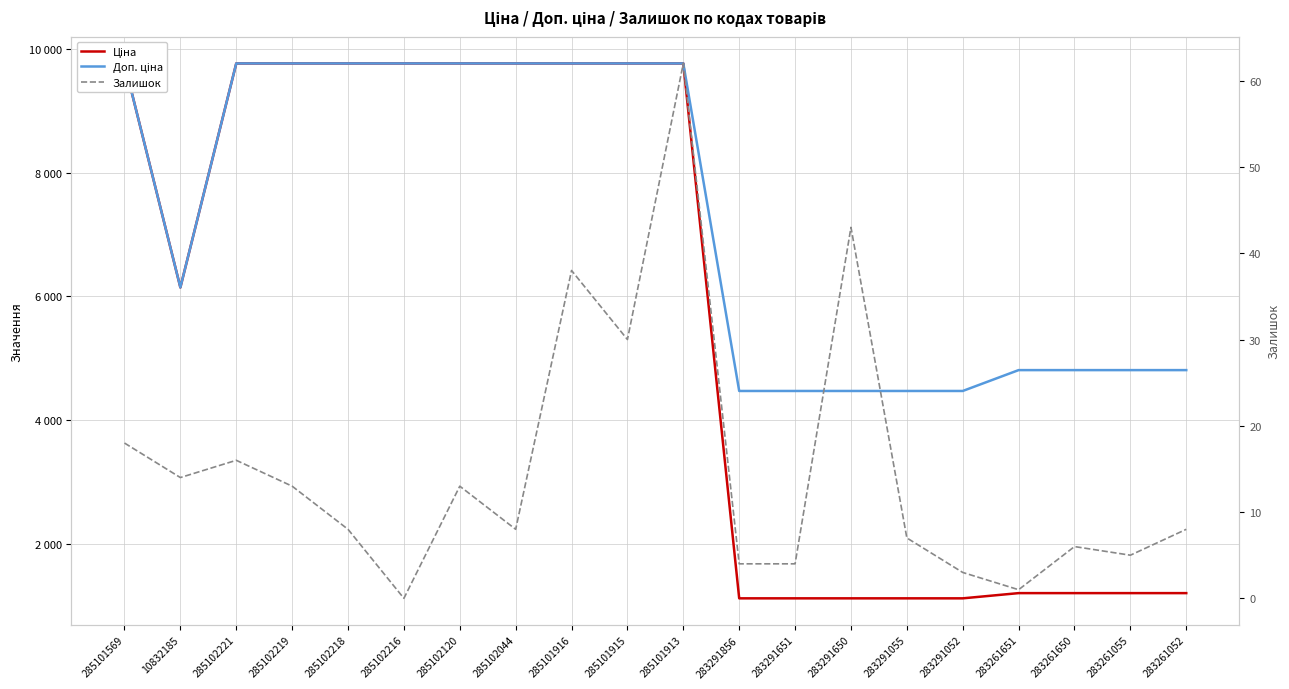

At which category does Ціна reach its first local valley?

10832185